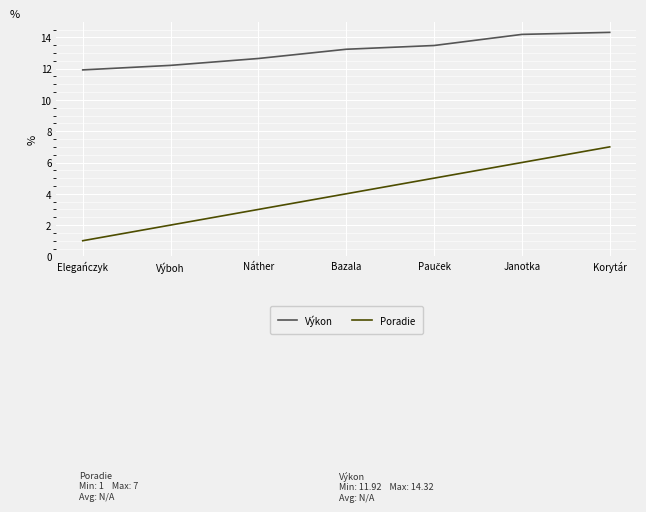

What is the sum of the Výkon values at Korytár and Janotka?

28.5